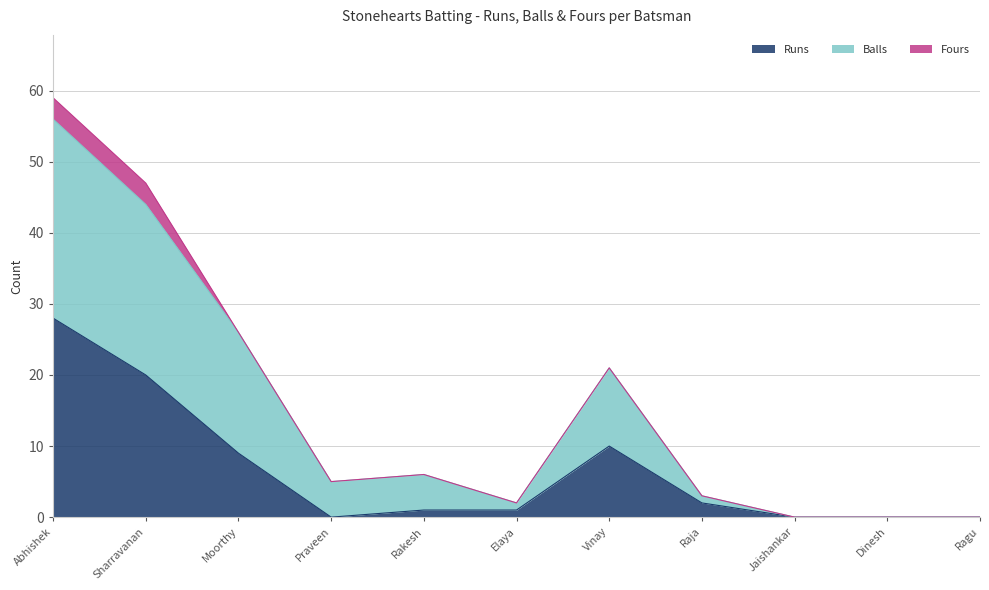

Which category has the highest value in the Runs series?

Abhishek